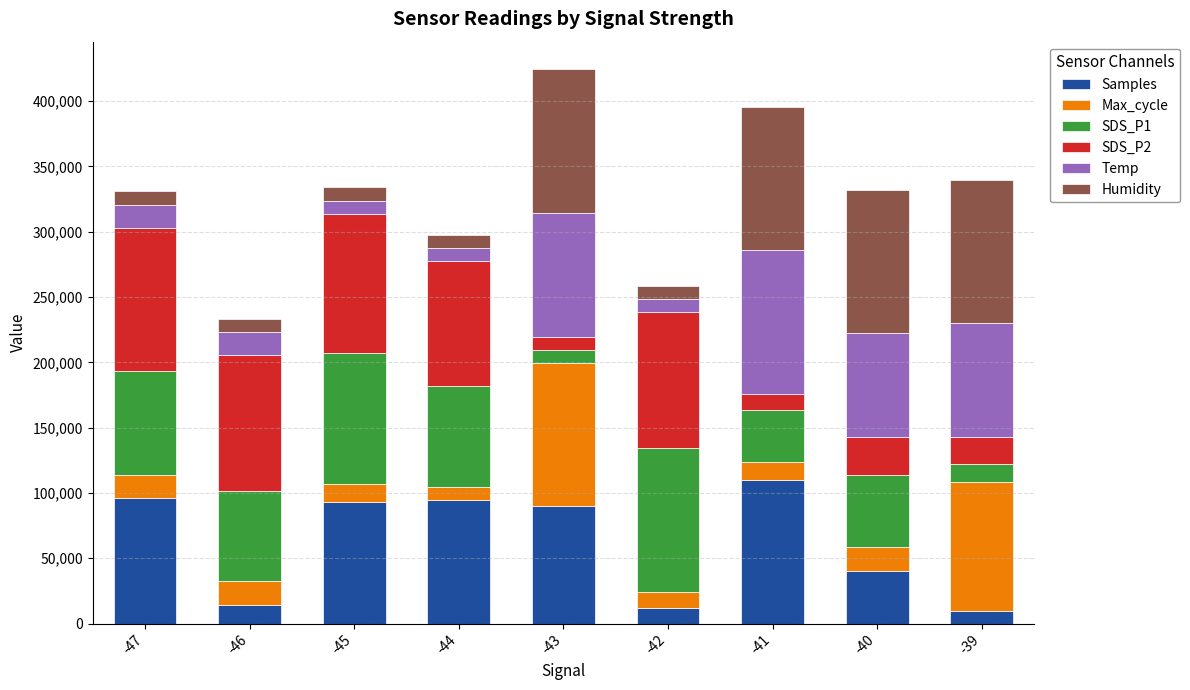

The value of Samples at -44 is 47943.6. True or false?

False